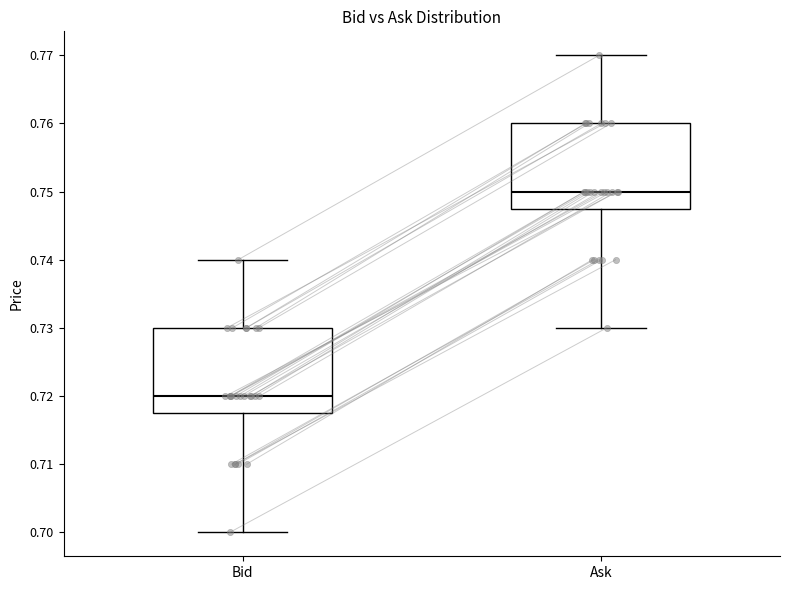

Reading left to right, read every box against the y-axis: the position of its median line, the range the box covers, and the ends of its whiskers. The values are not printed on the chart, so give them approximately, as read against the axis.

Bid: median 0.720, box 0.718 to 0.730, whiskers 0.700 to 0.740
Ask: median 0.750, box 0.748 to 0.760, whiskers 0.730 to 0.770